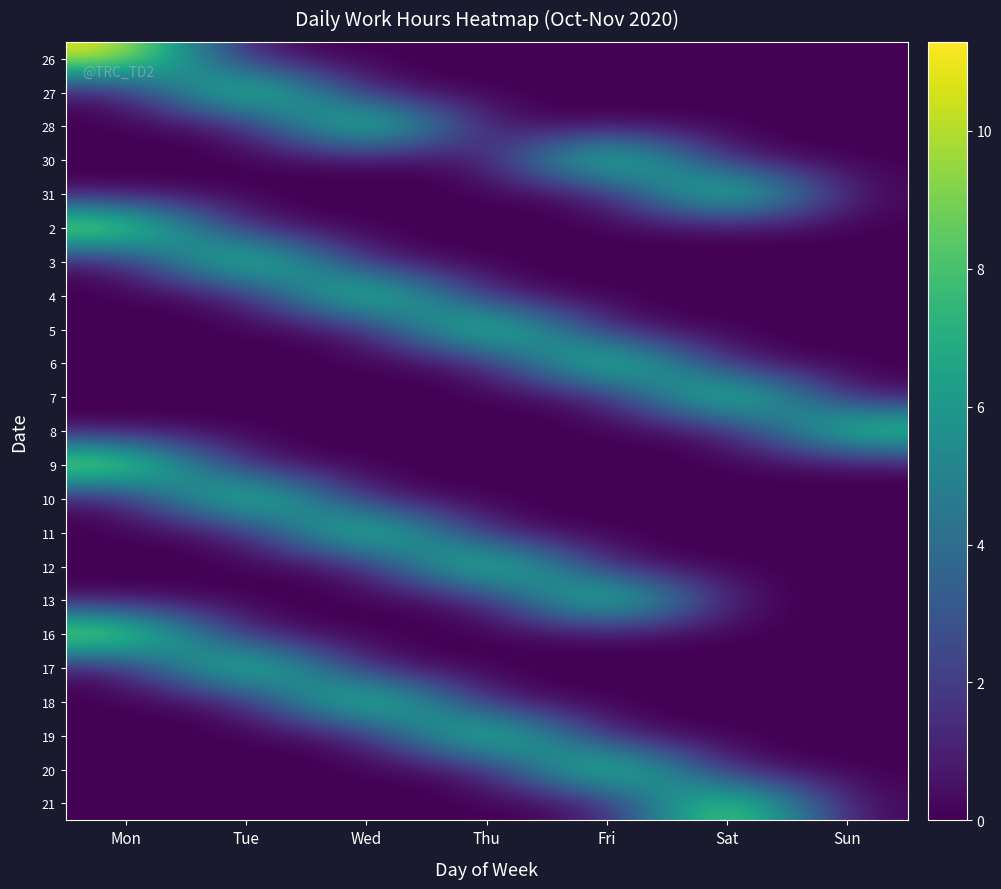

Reading right to left, extract all data points from this chart.

26: Sun=0.0	Sat=0.0	Fri=0.0	Thu=0.0	Wed=0.0	Tue=0.0	Mon=11.3
27: Sun=0.0	Sat=0.0	Fri=0.0	Thu=0.0	Wed=0.0	Tue=11.3	Mon=0.0
28: Sun=0.0	Sat=0.0	Fri=0.0	Thu=0.0	Wed=11.3	Tue=0.0	Mon=0.0
30: Sun=0.0	Sat=0.0	Fri=11.1	Thu=0.0	Wed=0.0	Tue=0.0	Mon=0.0
31: Sun=0.0	Sat=11.2	Fri=0.0	Thu=0.0	Wed=0.0	Tue=0.0	Mon=0.0
2: Sun=0.0	Sat=0.0	Fri=0.0	Thu=0.0	Wed=0.0	Tue=0.0	Mon=11.3
3: Sun=0.0	Sat=0.0	Fri=0.0	Thu=0.0	Wed=0.0	Tue=11.2	Mon=0.0
4: Sun=0.0	Sat=0.0	Fri=0.0	Thu=0.0	Wed=11.2	Tue=0.0	Mon=0.0
5: Sun=0.0	Sat=0.0	Fri=0.0	Thu=11.3	Wed=0.0	Tue=0.0	Mon=0.0
6: Sun=0.0	Sat=0.0	Fri=11.2	Thu=0.0	Wed=0.0	Tue=0.0	Mon=0.0
7: Sun=0.0	Sat=11.2	Fri=0.0	Thu=0.0	Wed=0.0	Tue=0.0	Mon=0.0
8: Sun=9.6	Sat=0.0	Fri=0.0	Thu=0.0	Wed=0.0	Tue=0.0	Mon=0.0
9: Sun=0.0	Sat=0.0	Fri=0.0	Thu=0.0	Wed=0.0	Tue=0.0	Mon=11.3
10: Sun=0.0	Sat=0.0	Fri=0.0	Thu=0.0	Wed=0.0	Tue=11.1	Mon=0.0
11: Sun=0.0	Sat=0.0	Fri=0.0	Thu=0.0	Wed=11.1	Tue=0.0	Mon=0.0
12: Sun=0.0	Sat=0.0	Fri=0.0	Thu=11.1	Wed=0.0	Tue=0.0	Mon=0.0
13: Sun=0.0	Sat=0.0	Fri=11.2	Thu=0.0	Wed=0.0	Tue=0.0	Mon=0.0
16: Sun=0.0	Sat=0.0	Fri=0.0	Thu=0.0	Wed=0.0	Tue=0.0	Mon=11.3
17: Sun=0.0	Sat=0.0	Fri=0.0	Thu=0.0	Wed=0.0	Tue=11.0	Mon=0.0
18: Sun=0.0	Sat=0.0	Fri=0.0	Thu=0.0	Wed=11.2	Tue=0.0	Mon=0.0
19: Sun=0.0	Sat=0.0	Fri=0.0	Thu=11.0	Wed=0.0	Tue=0.0	Mon=0.0
20: Sun=0.0	Sat=0.0	Fri=11.2	Thu=0.0	Wed=0.0	Tue=0.0	Mon=0.0
21: Sun=0.0	Sat=11.1	Fri=0.0	Thu=0.0	Wed=0.0	Tue=0.0	Mon=0.0